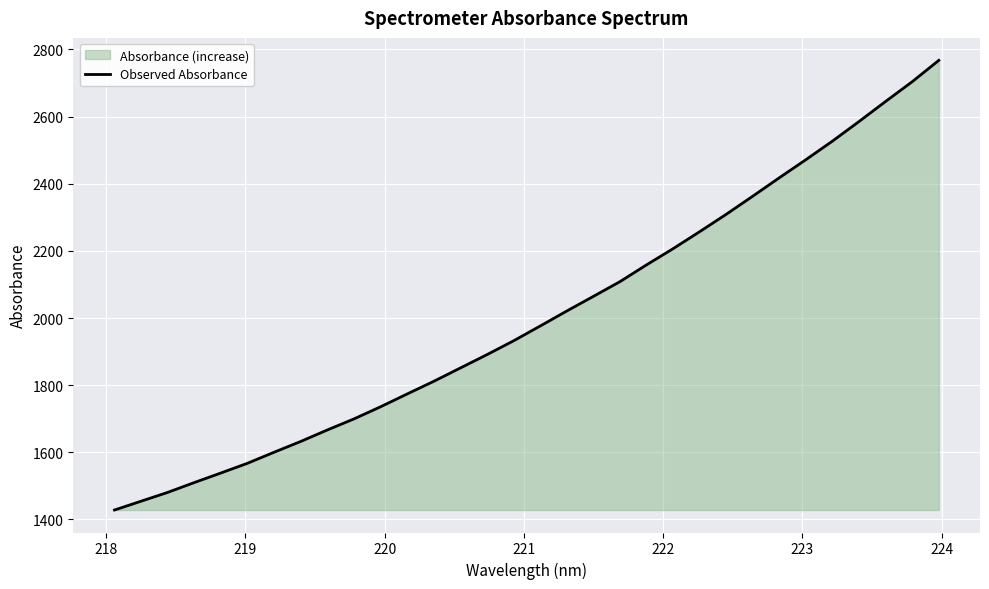

What is the difference between the maximum and minimum values?

1339.5